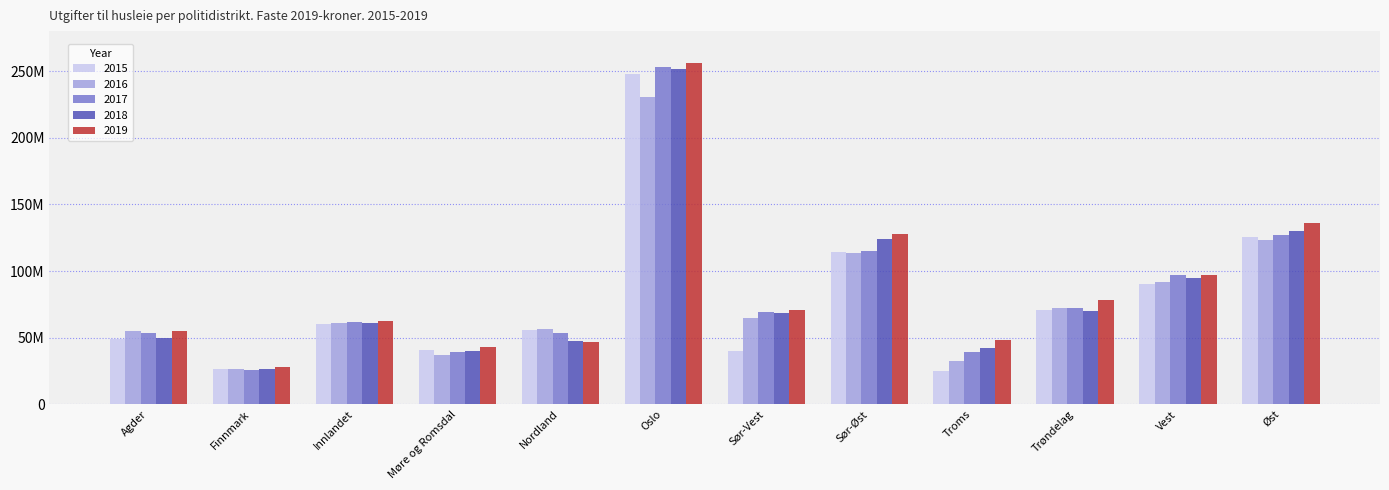

What is the approximate value of 2015 at Innlandet?

60292111.4